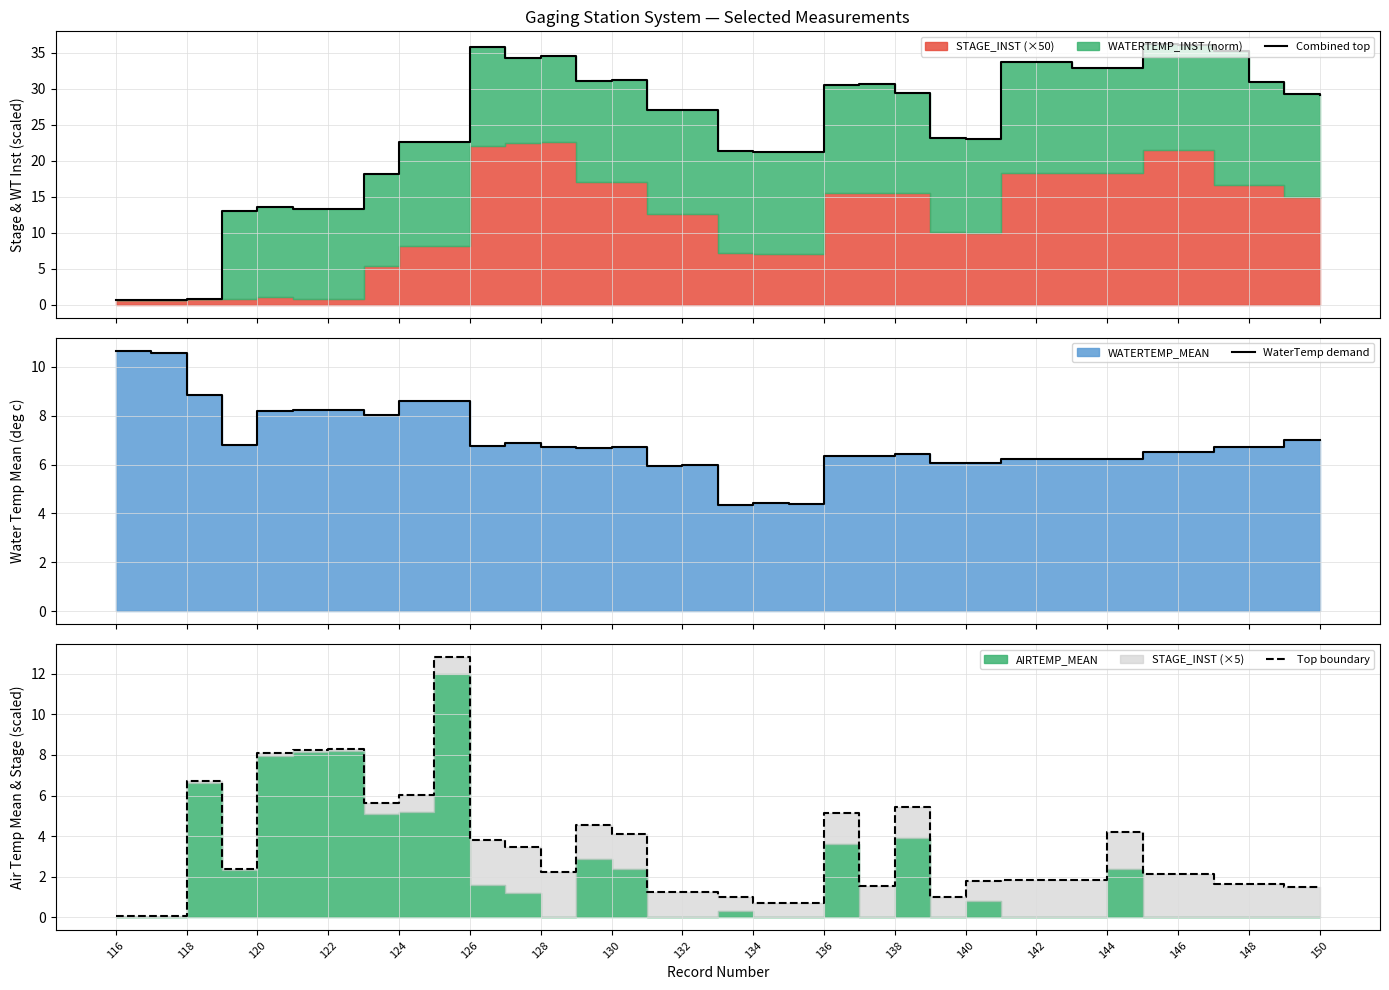

After their last crossing, which series has the higher values: WaterTemp demand or Combined top?

Combined top